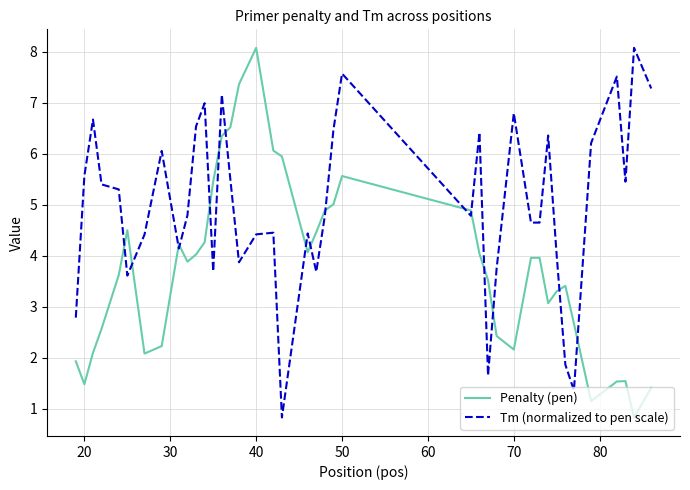

Which series has the largest total across all categories?

Tm (normalized to pen scale)